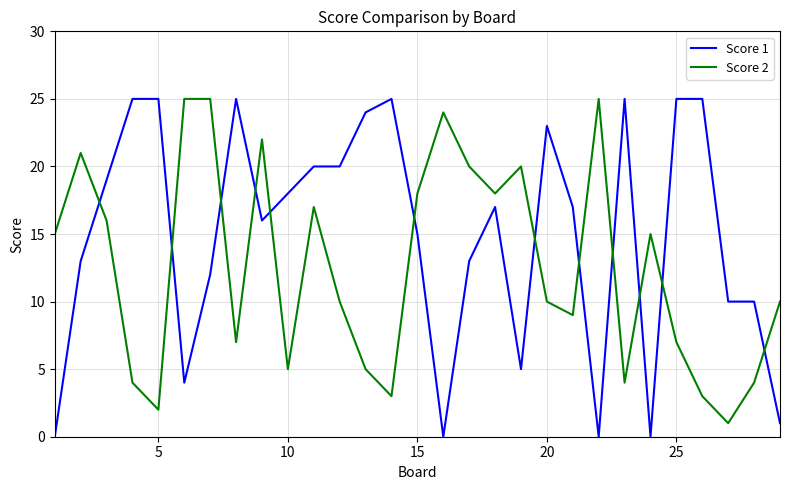

Rank the series by their average value, from highest to lowest.

Score 1, Score 2